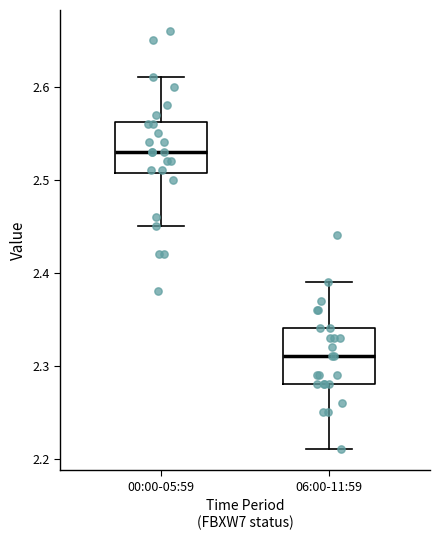

Where is the upper edge of the box for 06:00-11:59 on the y-axis? The values are not printed on the chart, so give them approximately, as read against the axis.

2.34